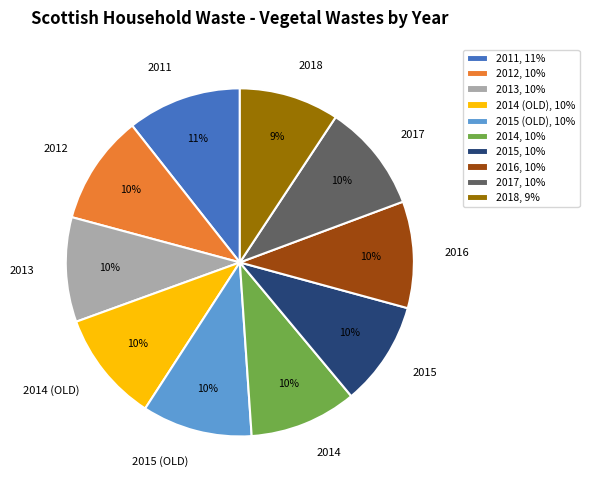

To the nearest percent, what is the combined percentage of 2013 and 2015 (OLD)?

20%